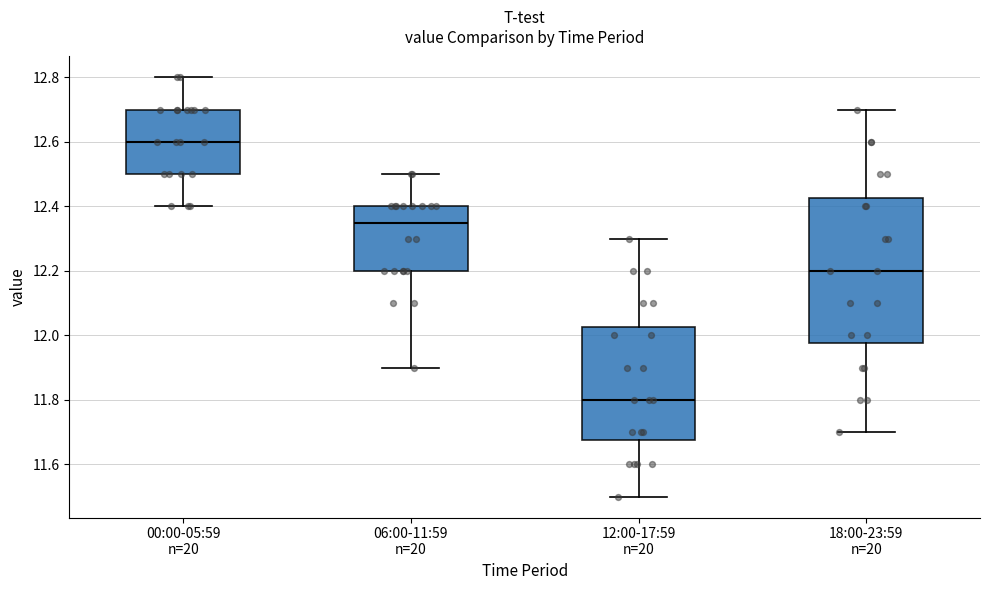

Comparing the boxes themselves (not the whiskers), which one is the tallest?

18:00-23:59 n=20